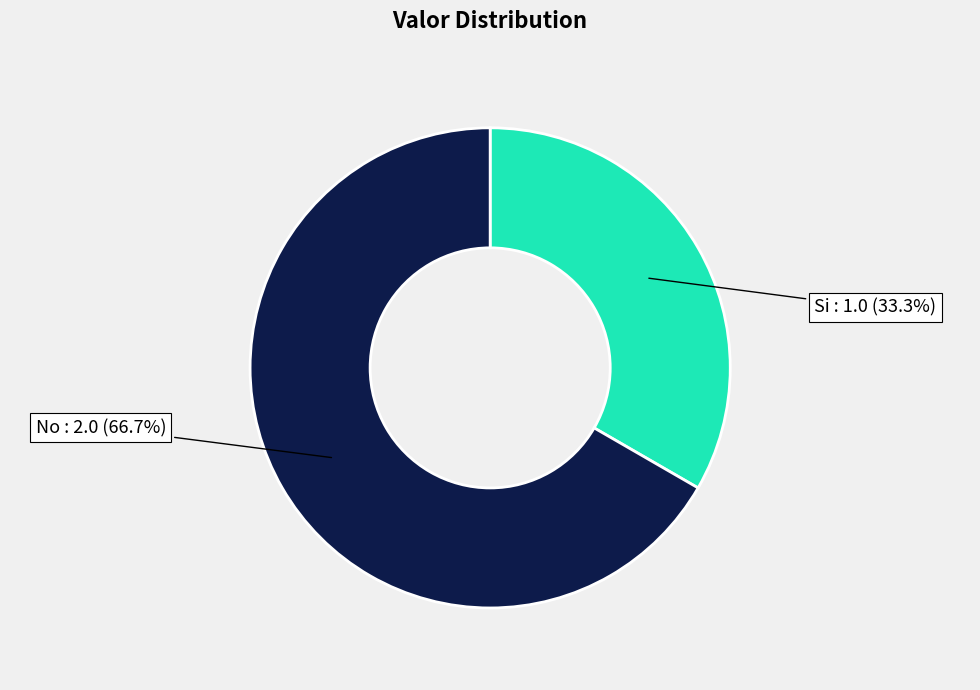

Combined, what portion of the pie is No and Si?

100.0%